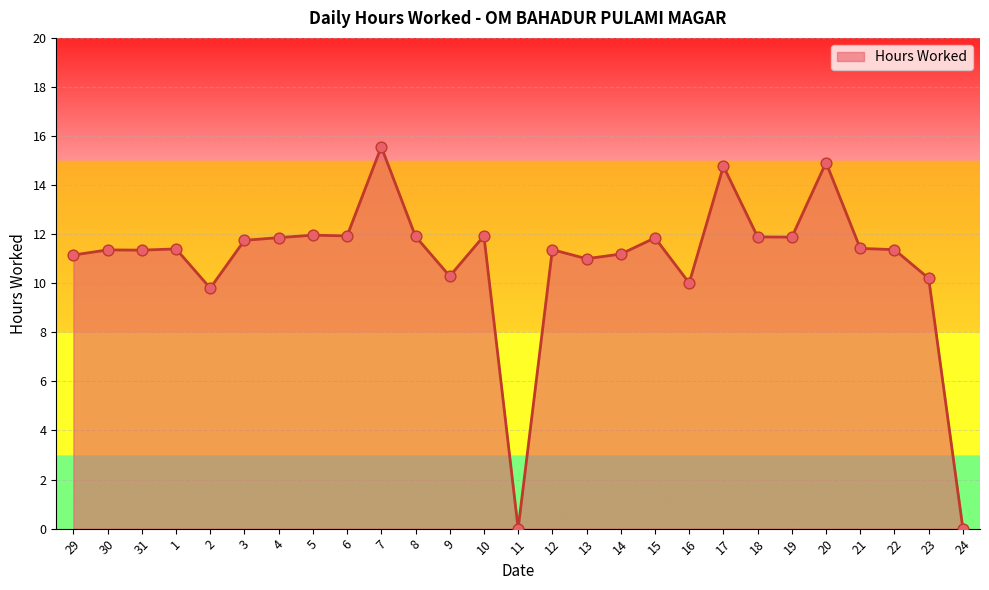

Approximately how many times larger is the value at 23 compared to 12?

0.9